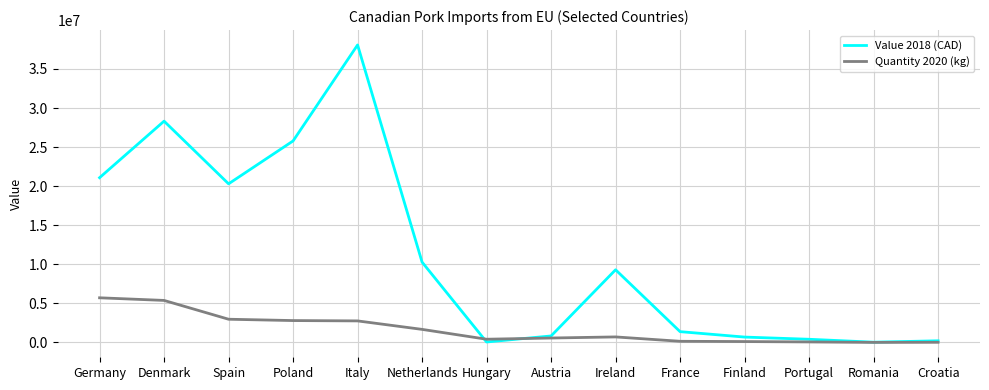

What are all the series names shown in the legend?

Value 2018 (CAD), Quantity 2020 (kg)